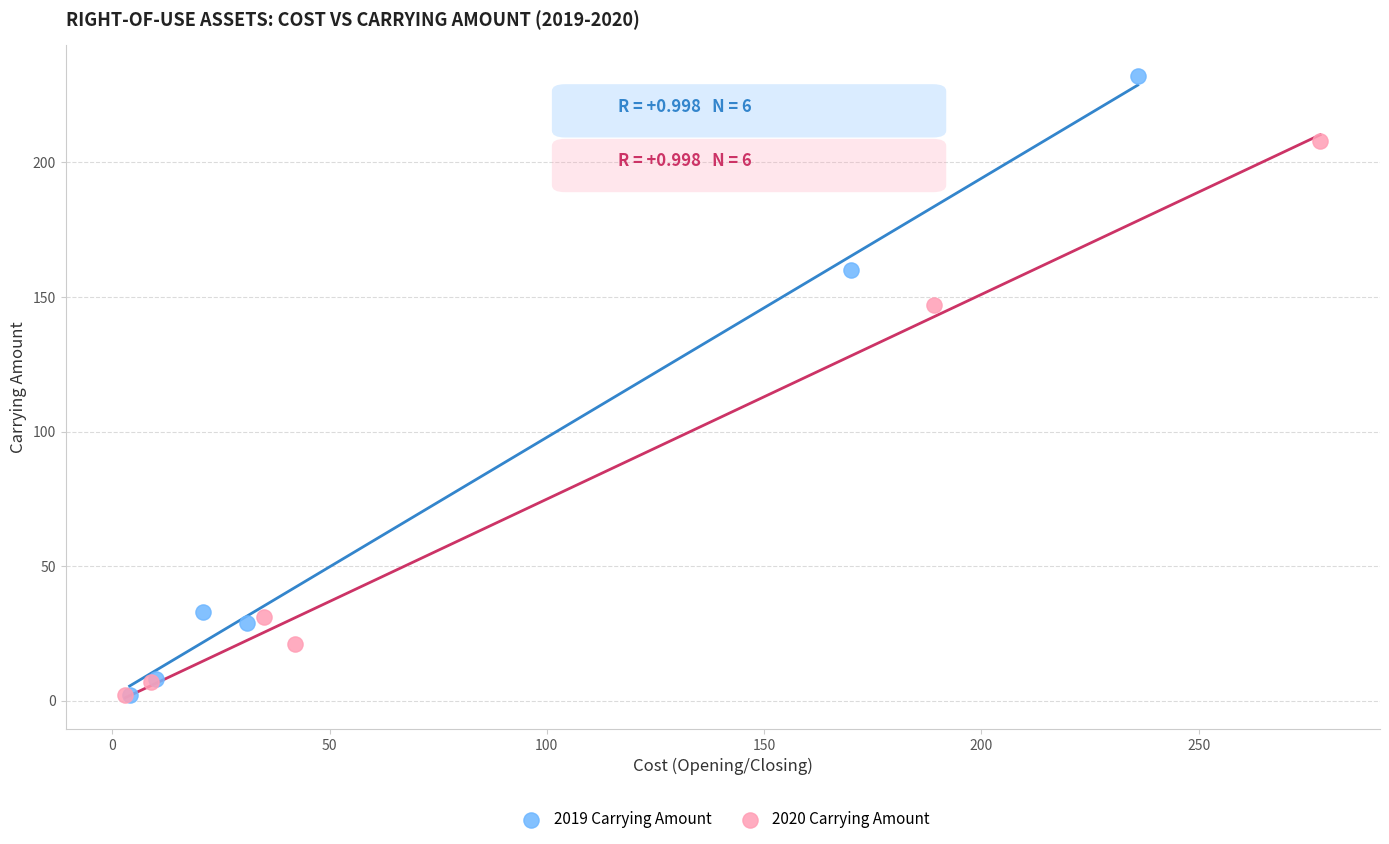

Which series reaches the maximum Y coordinate?

2019 Carrying Amount